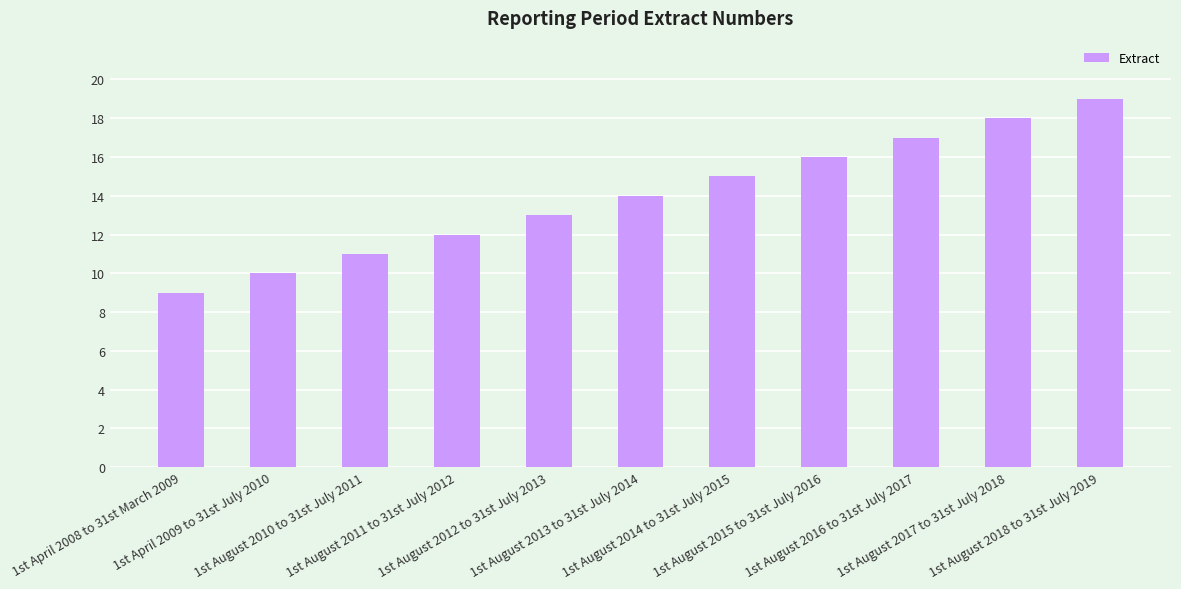

What is the change in value from 1st August 2013 to 31st July 2014 to 1st August 2017 to 31st July 2018?

+4